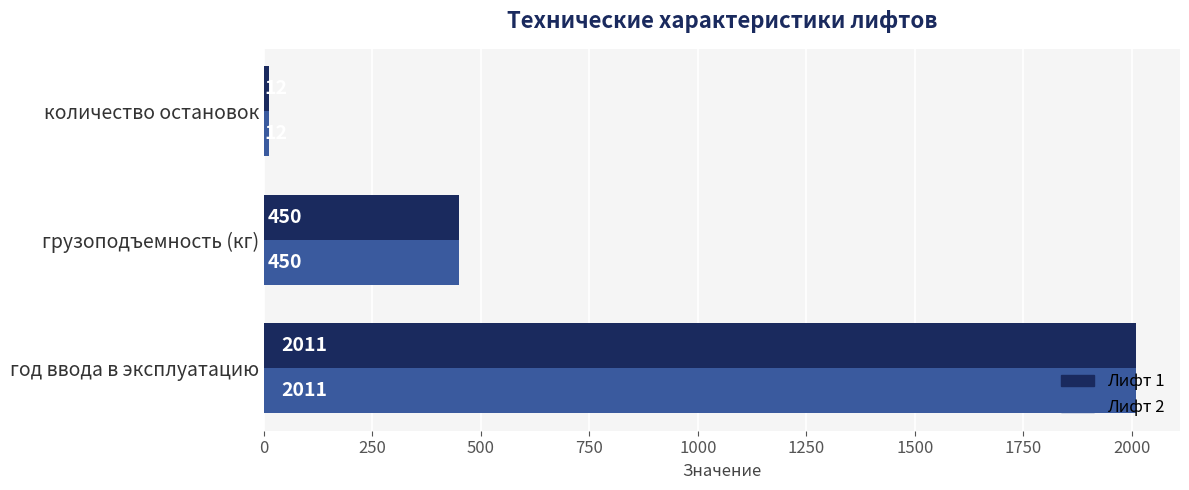

What is the smallest value displayed?

12